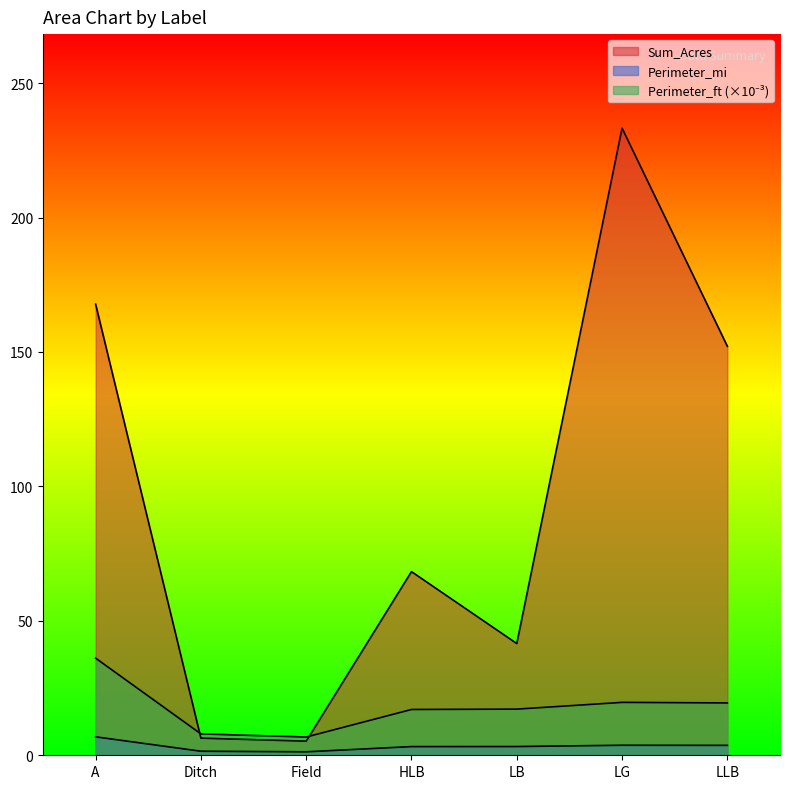

True or false: Perimeter_ft has more than 1 points higher than both neighbors.

False